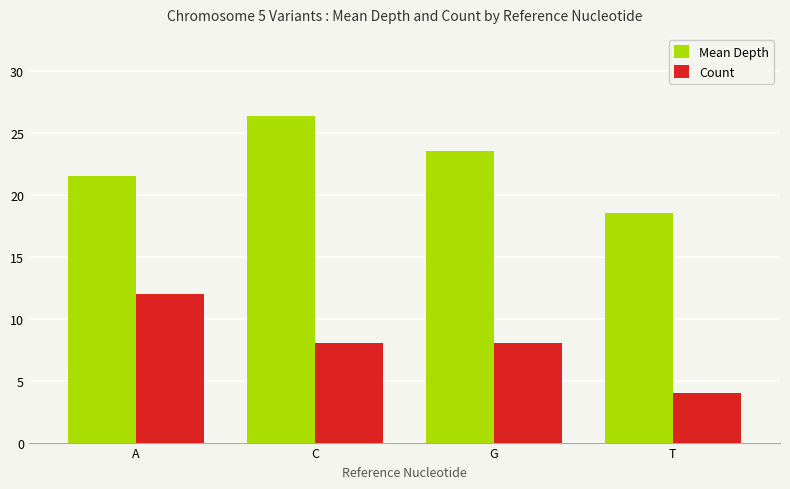

What position from the right is A?

4